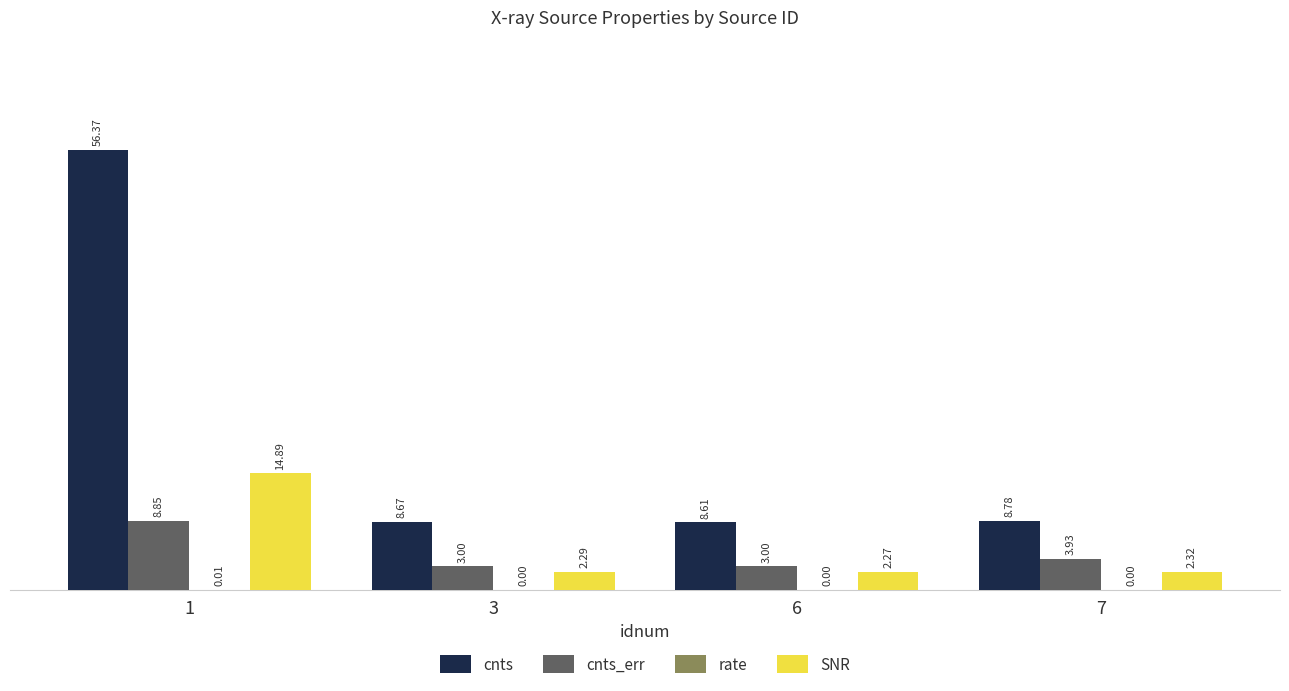

What is the total value across all series at 7?

15.0